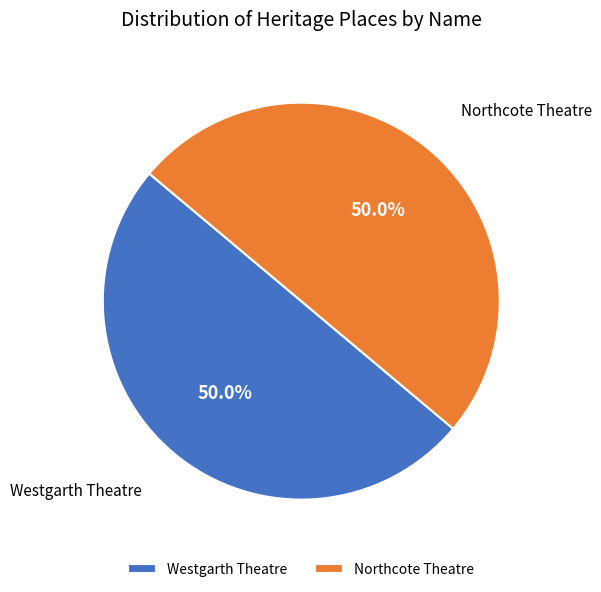

What is the ratio of the value at Westgarth Theatre to the value at Northcote Theatre?

1.0